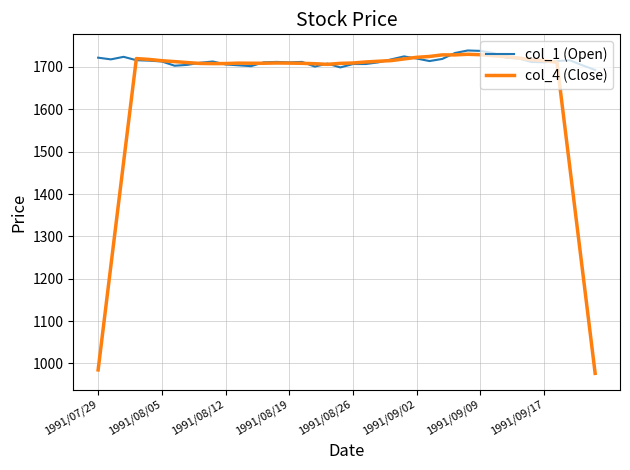

What is the difference between the maximum and minimum values in the col_4 (Close) series?

753.4